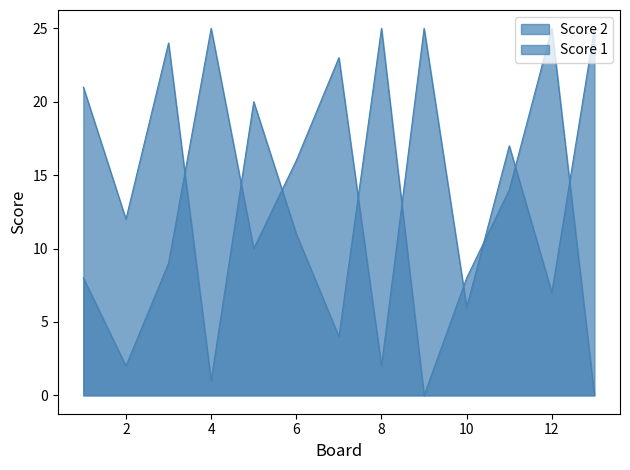

How many positive values does the Score 2 series have?

11